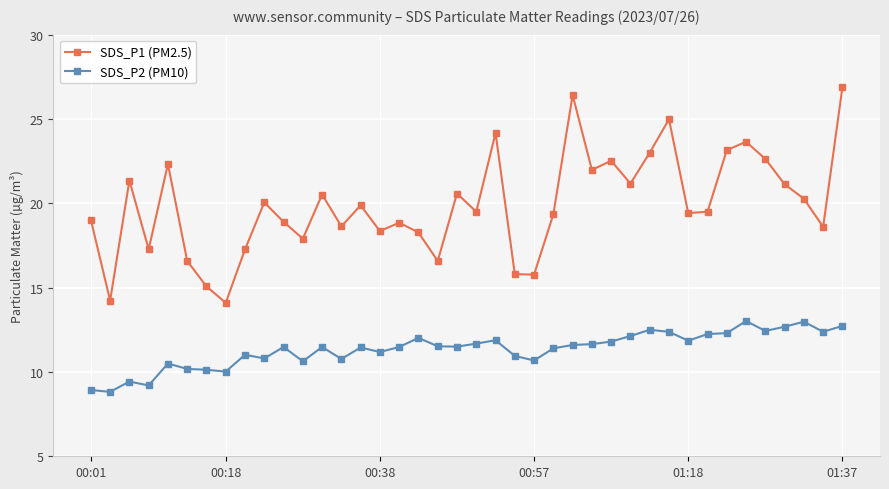

How many lines are shown in the chart?

2